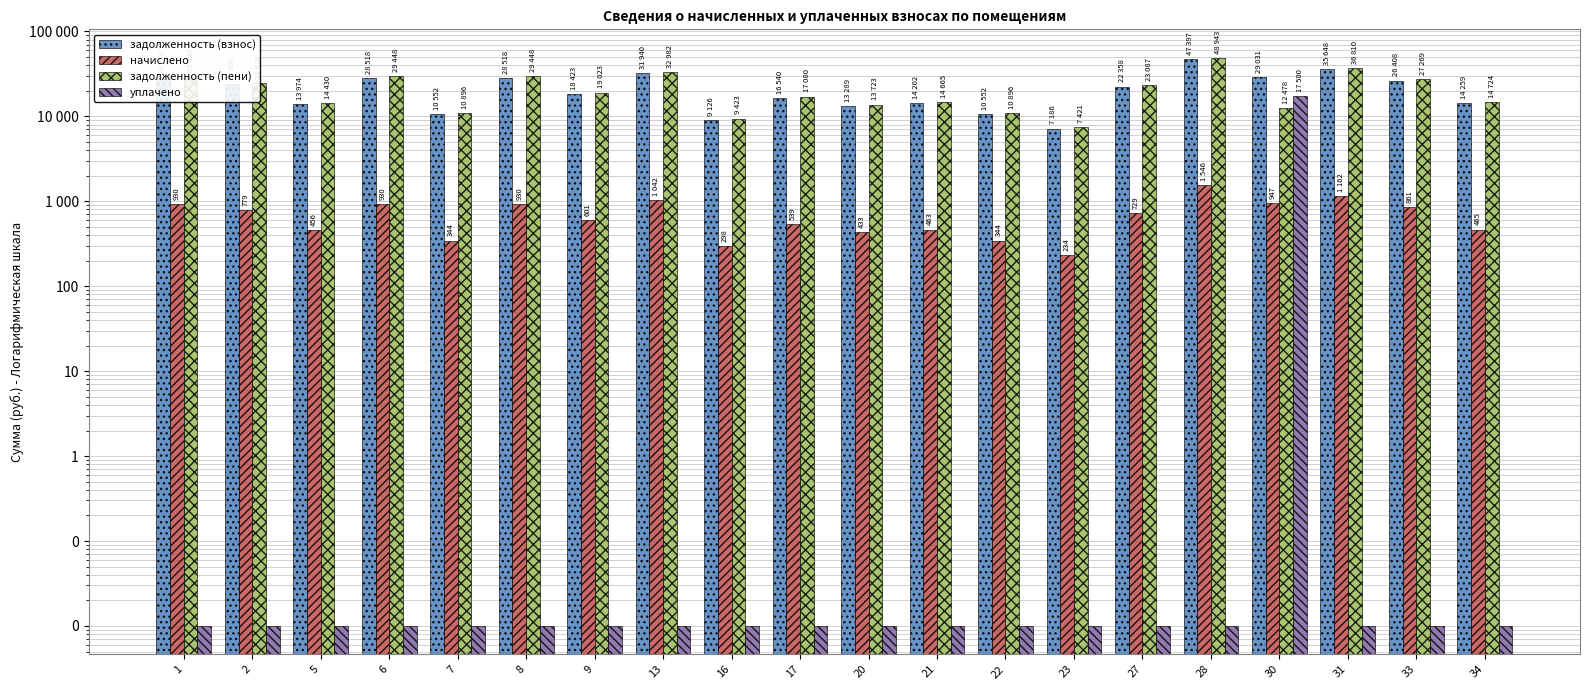

How many bars are there in total?

80